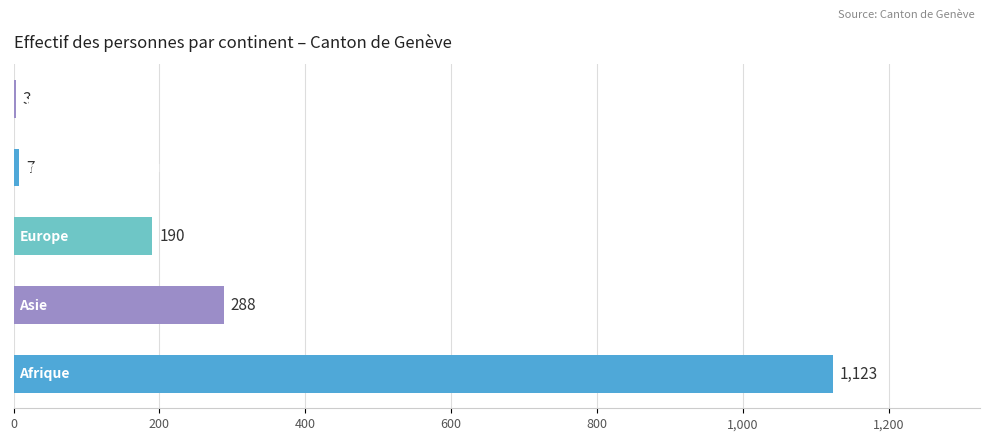

What is the sum of all values?

1611